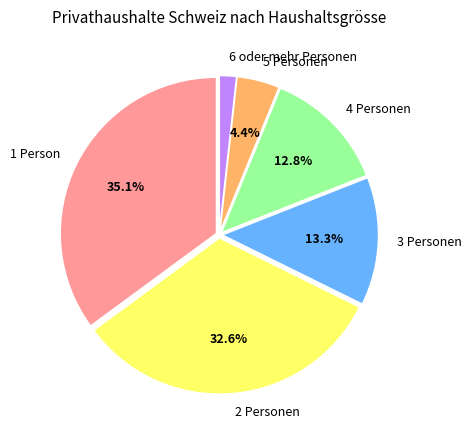

How much of the chart is everything except 2 Personen?

67.4%